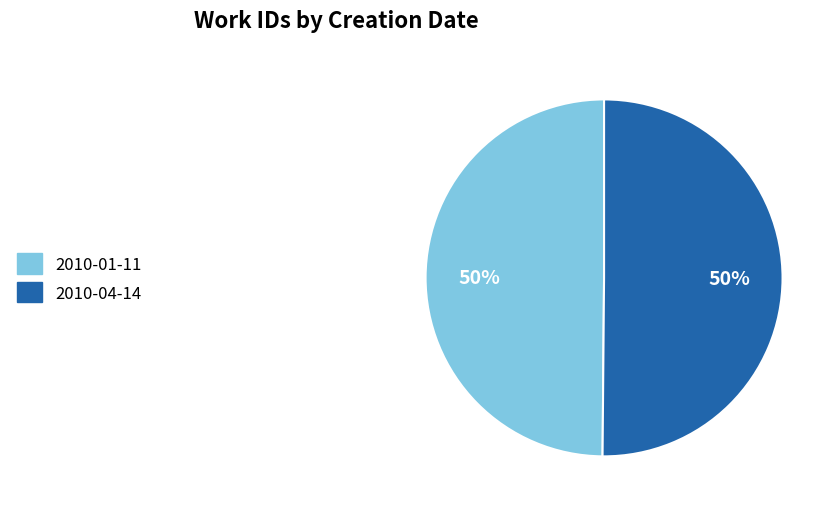

Approximately how many times larger is the value at 2010-04-14 compared to 2010-01-11?

1.0